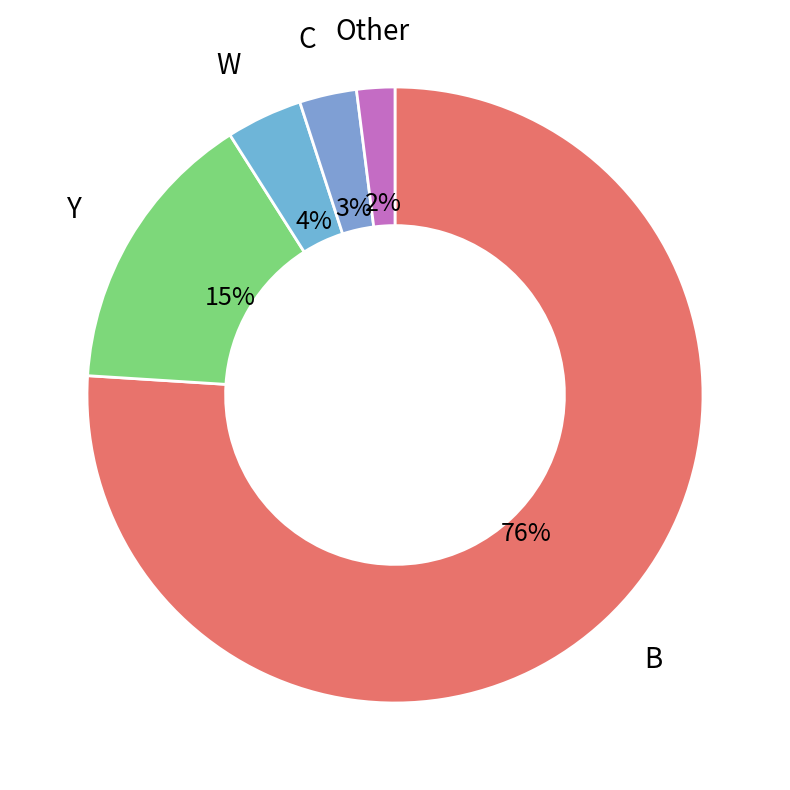

To the nearest percent, what is the average slice percentage?

20%